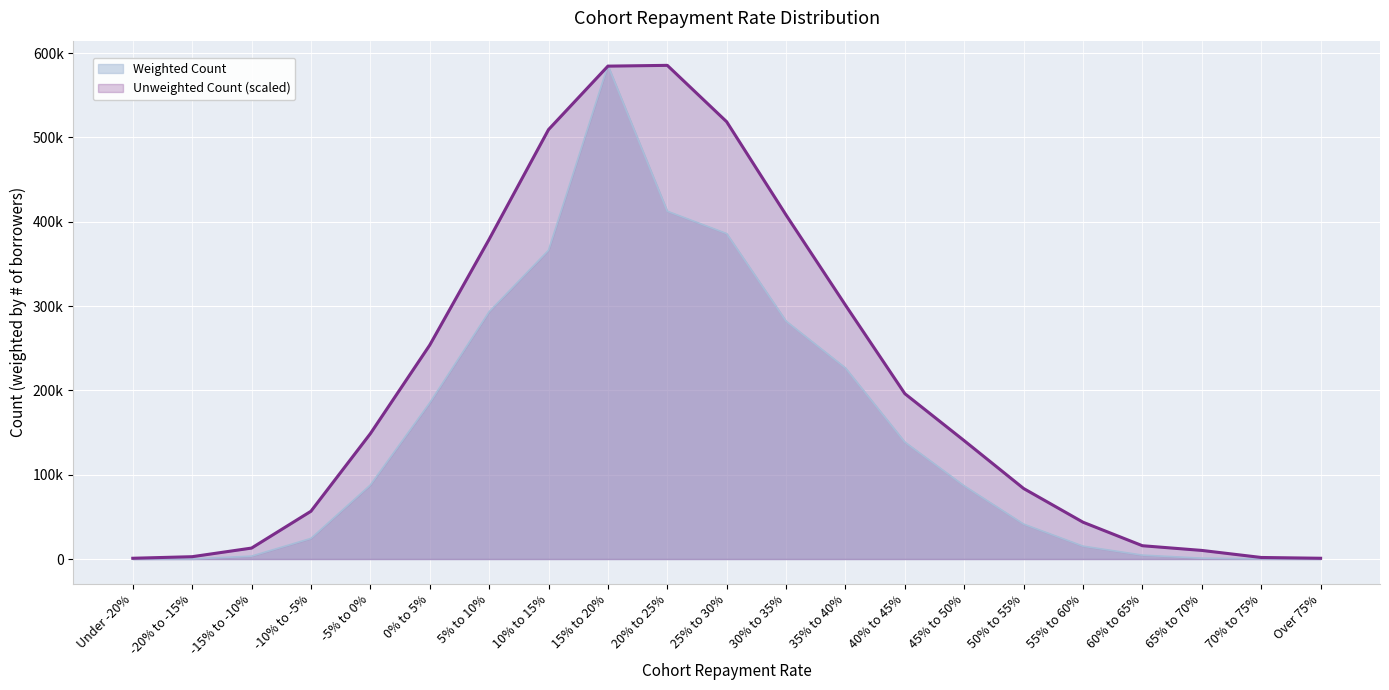

What is the difference between the second highest and second lowest values in the Unweighted Count series?

583588.4